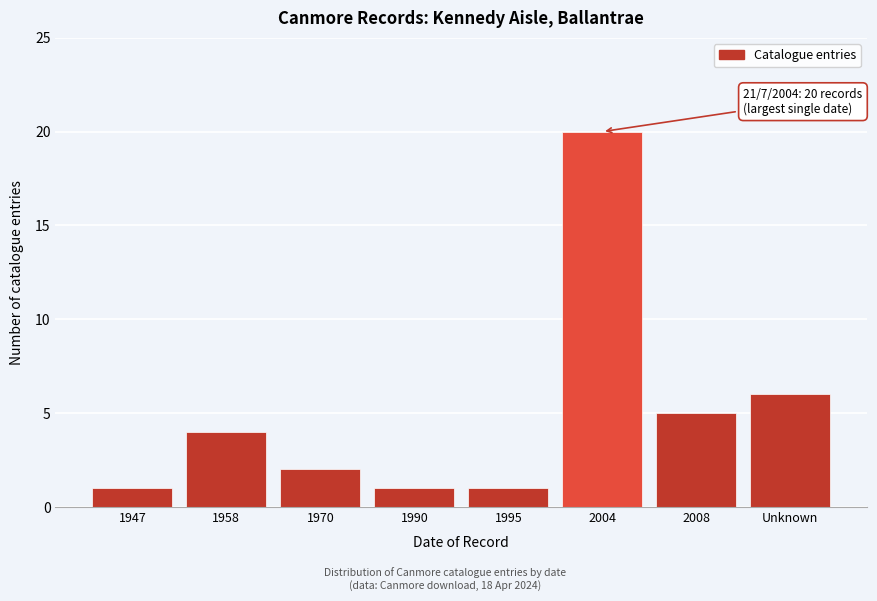

Reading left to right, extract all data points from this chart.

1	4	2	1	1	20	5	6